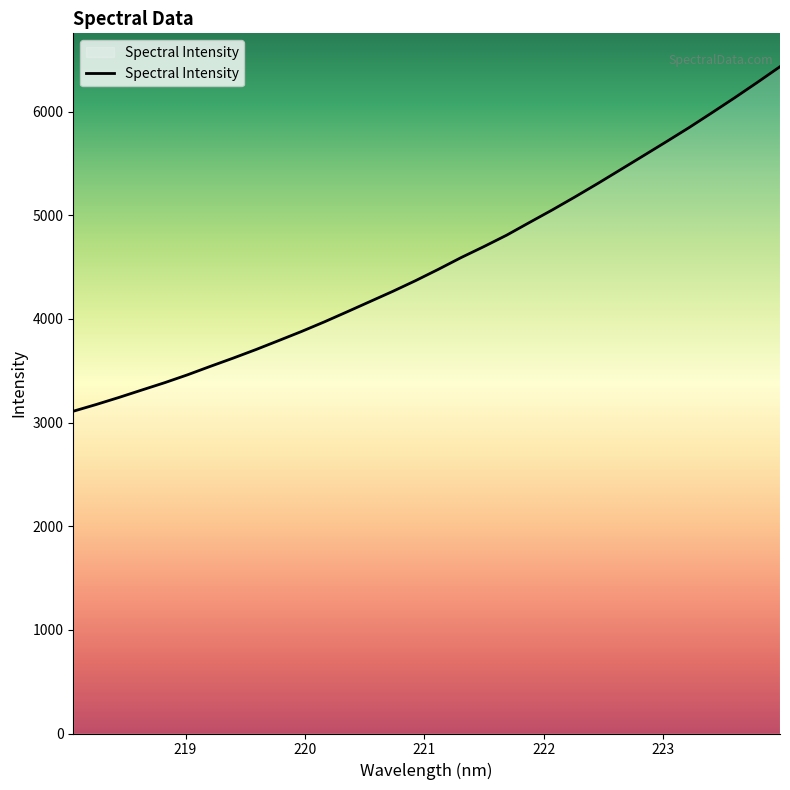

What is the greatest value displayed?

6432.7